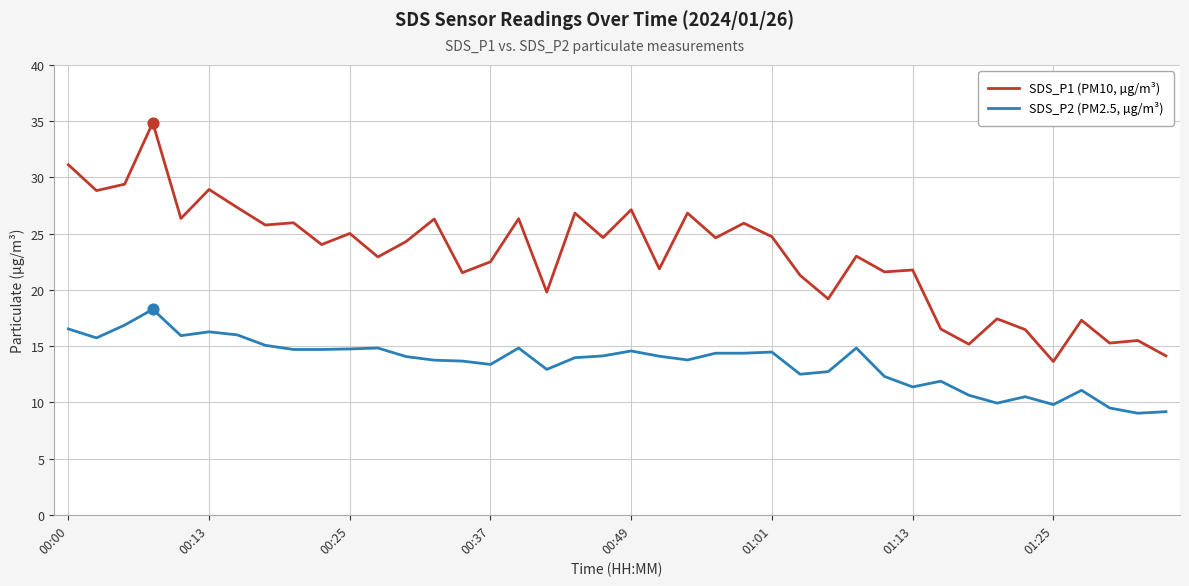

Which series has the largest range (max minus min)?

SDS_P1 (PM10, µg/m³)